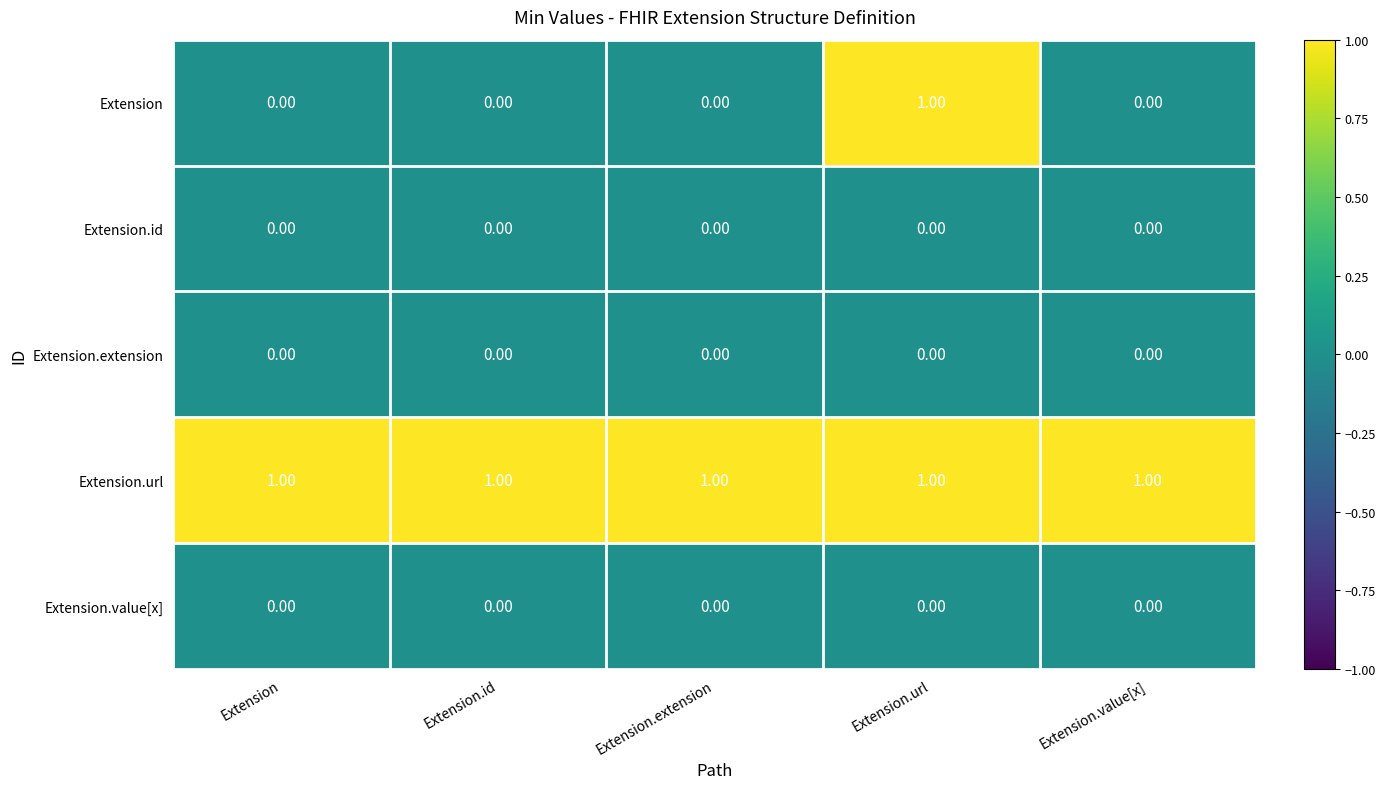

At how many categories does at least one series exceed 0?

5